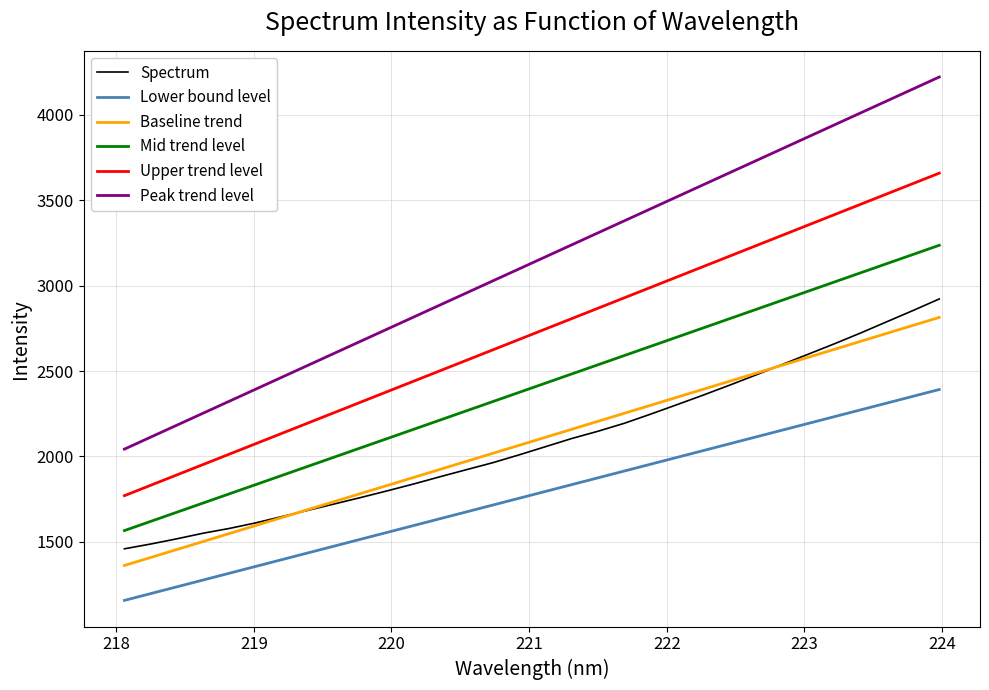

What is the maximum value shown in the chart?

4220.8